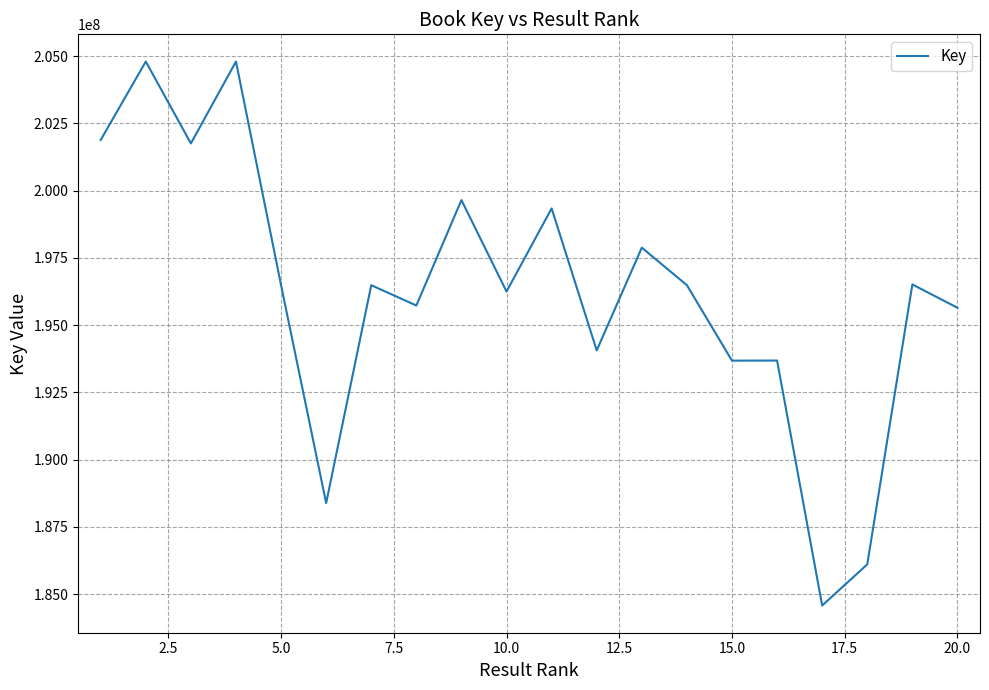

What is the difference between the second highest and minimum values?

20221095